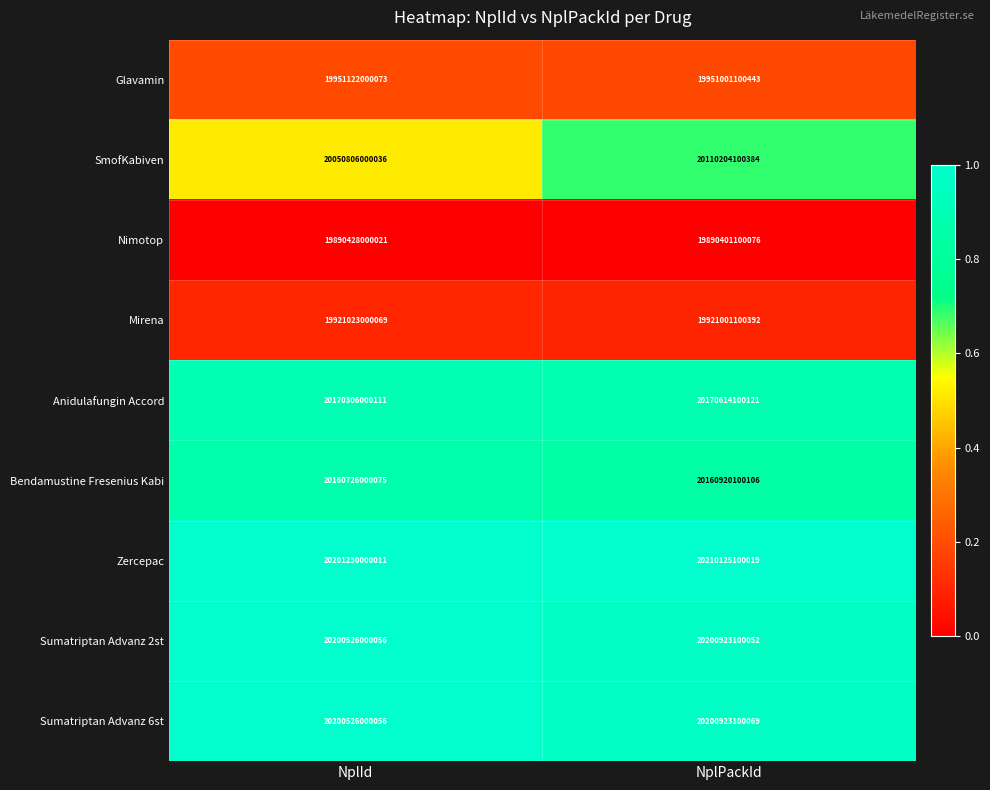

Rank the categories by Anidulafungin Accord value from highest to lowest.

NplPackId, NplId